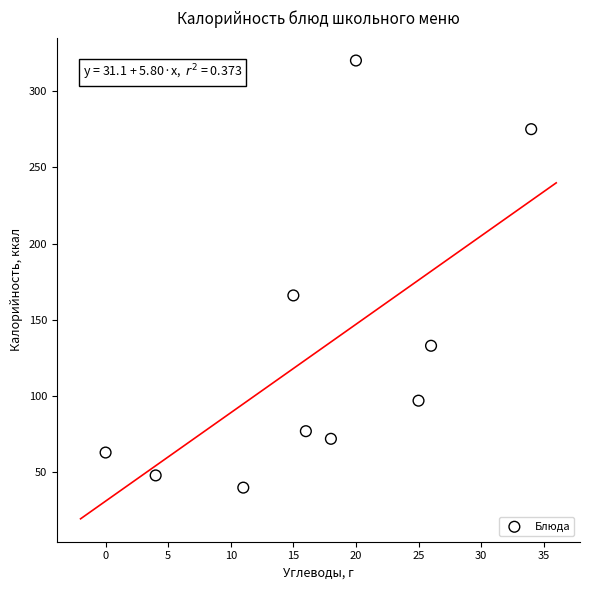

What Y value in the scatter plot is closest to 180?

166